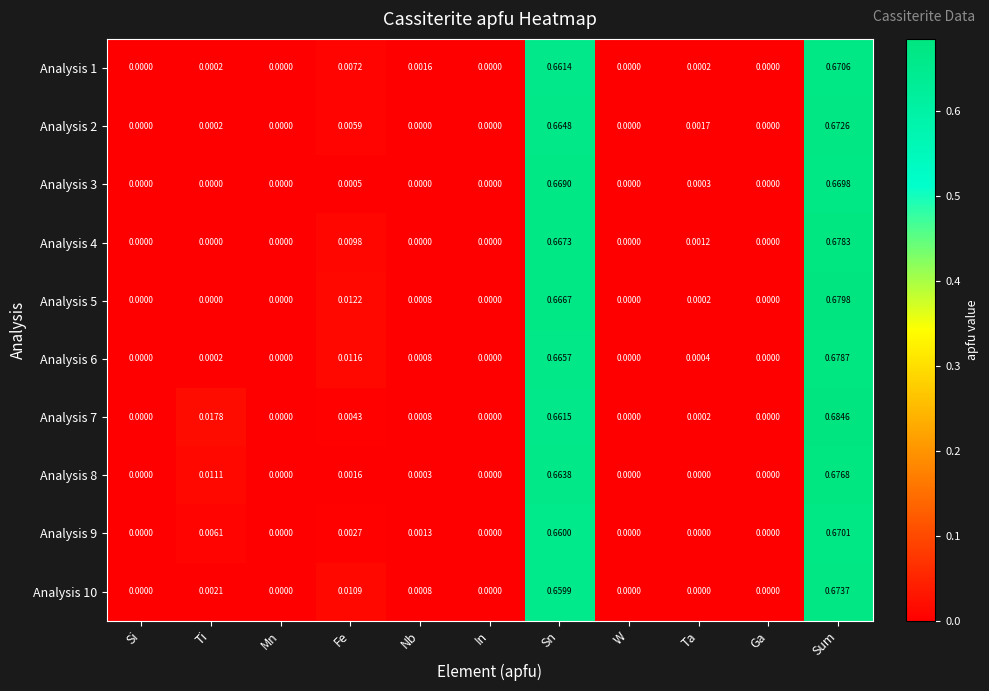

At which category is the sum across all series the highest?

Sum